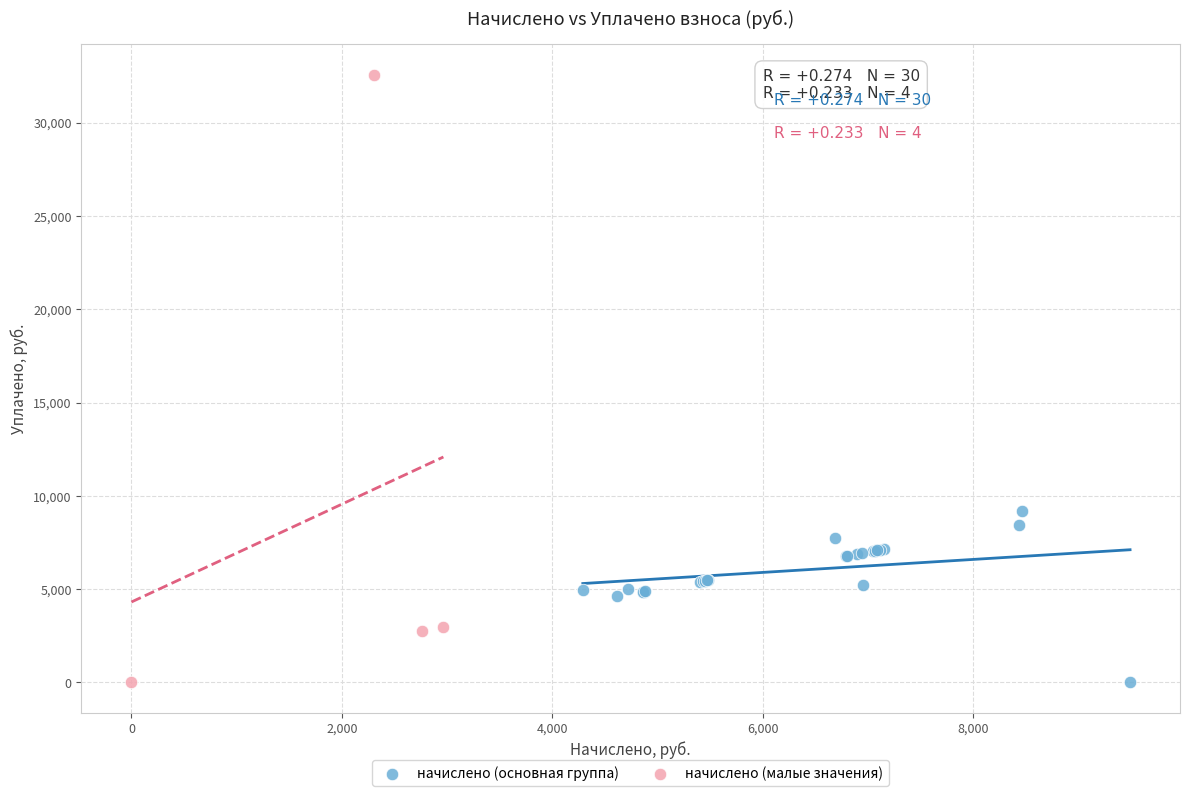

Which series has the largest Y range (max minus min)?

начислено (малые значения)